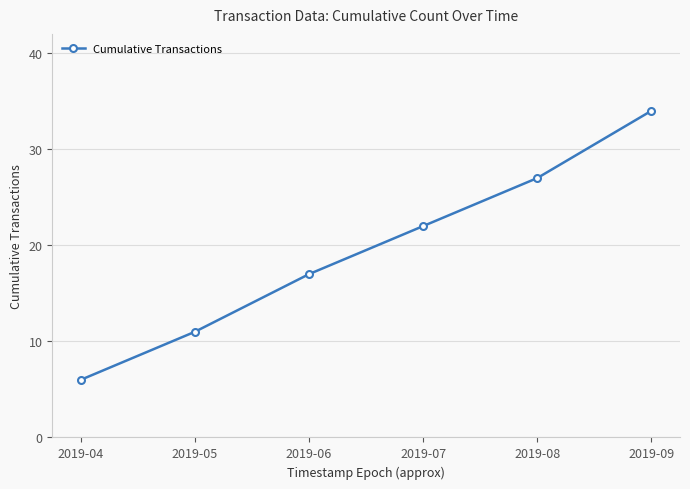

Does the chart have visible grid lines?

Yes